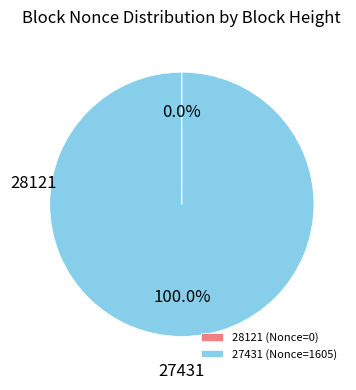

Does 27431 (Nonce=1605) account for over 50% of the chart?

Yes